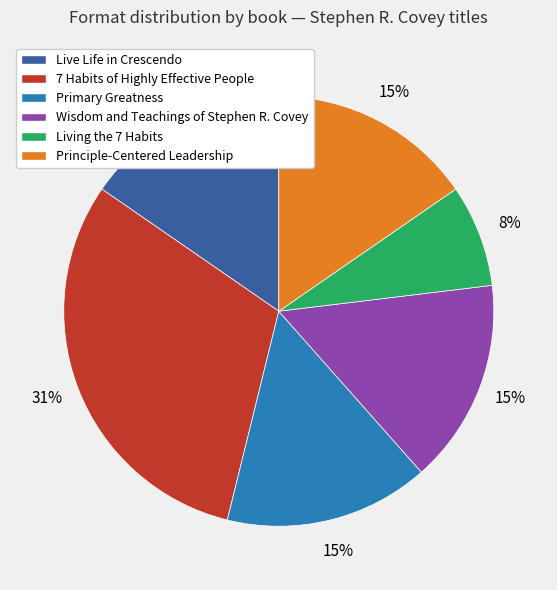

Does Living the 7 Habits represent more than half of the total?

No